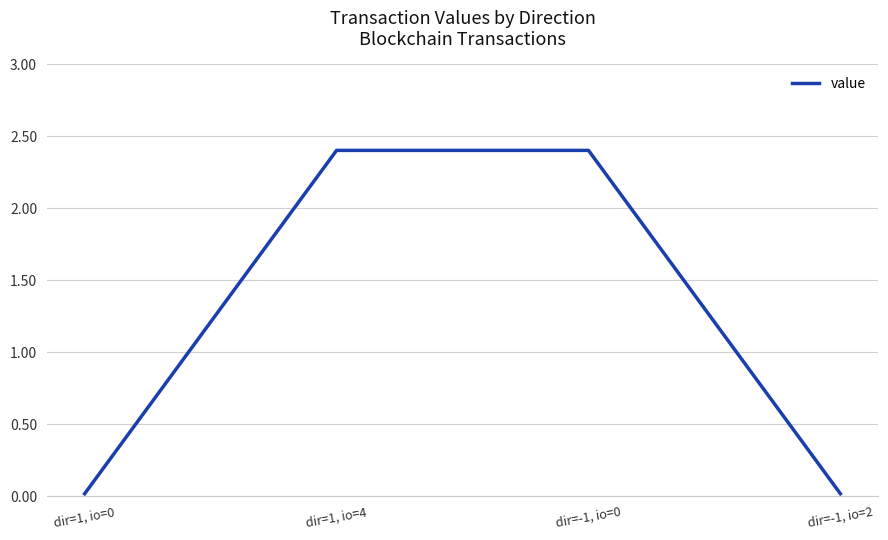

What position from the right is dir=1, io=4?

3